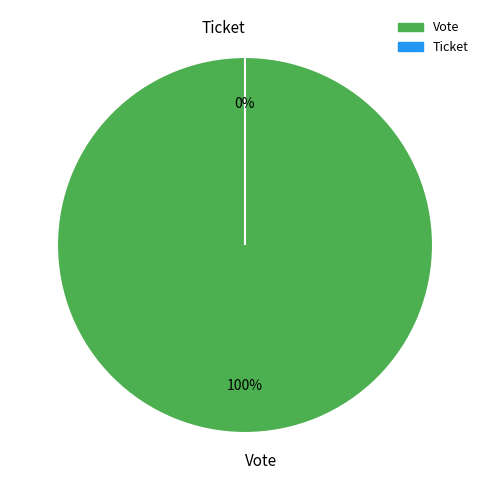

The Ticket slice represents 0% of the pie. True or false?

True